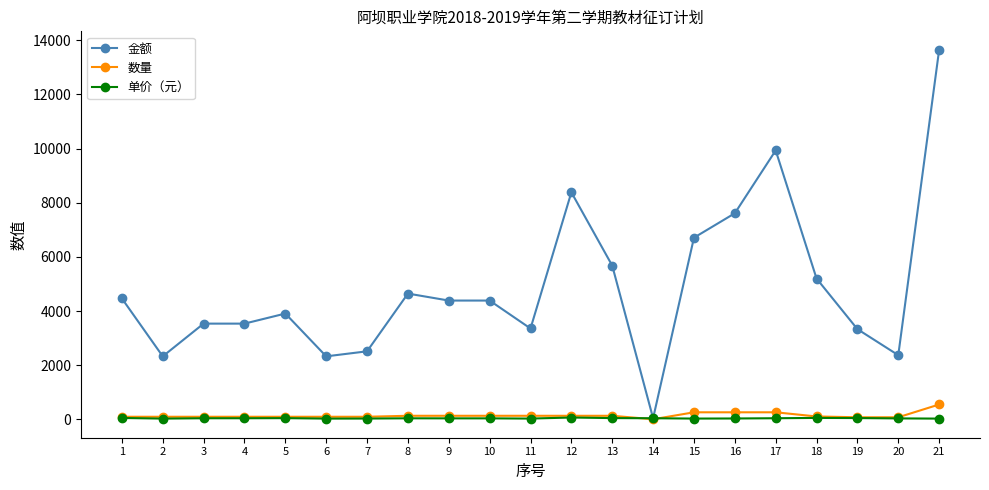

True or false: 金额 has more than 0 points higher than both neighbors.

True